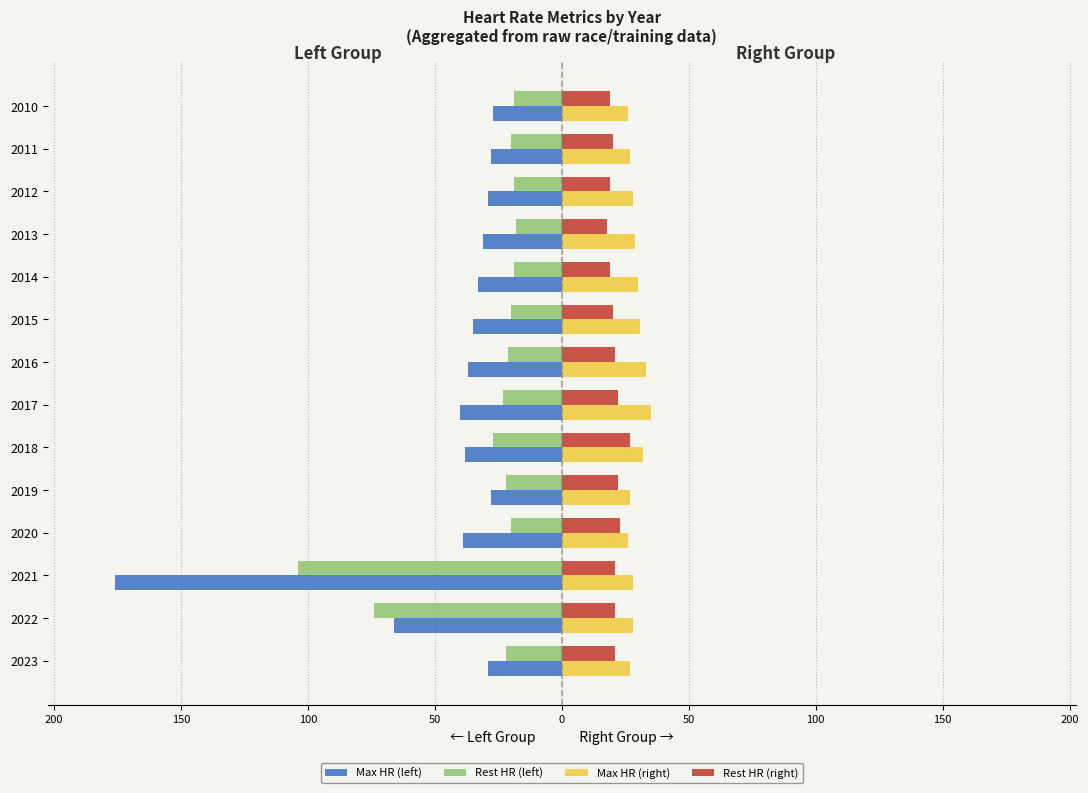

What are all the series names shown in the legend?

Max HR (left), Rest HR (left), Max HR (right), Rest HR (right)